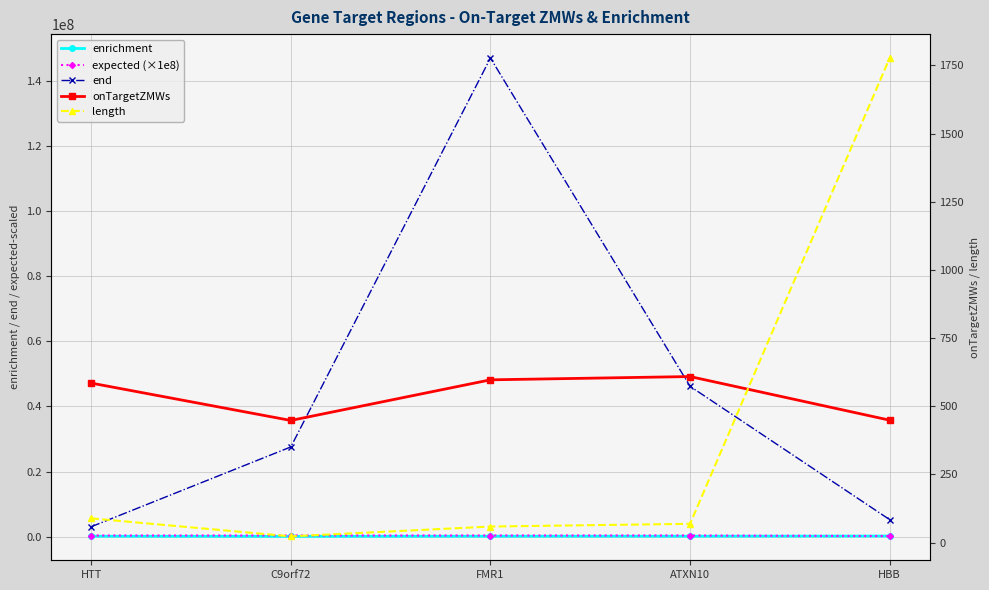

How many intersections are there between onTargetZMWs and length?

1